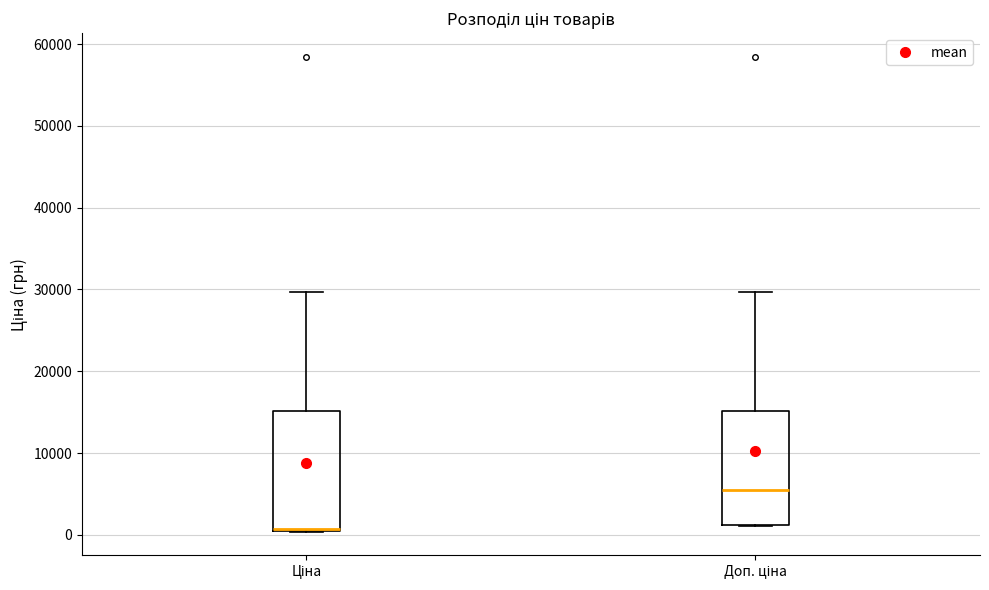

Reading left to right, transcribe this box plot: for each box, give where its median line is, the range the box spans, and where its two whiskers end, as read against the y-axis. The values are not printed on the chart, so give them approximately, as read against the axis.

Ціна: median 1000 (drawn on the box's lower edge), box 1000 to 15000, whiskers 0 to 30000
Доп. ціна: median 6000, box 1000 to 15000, whiskers 1000 to 30000